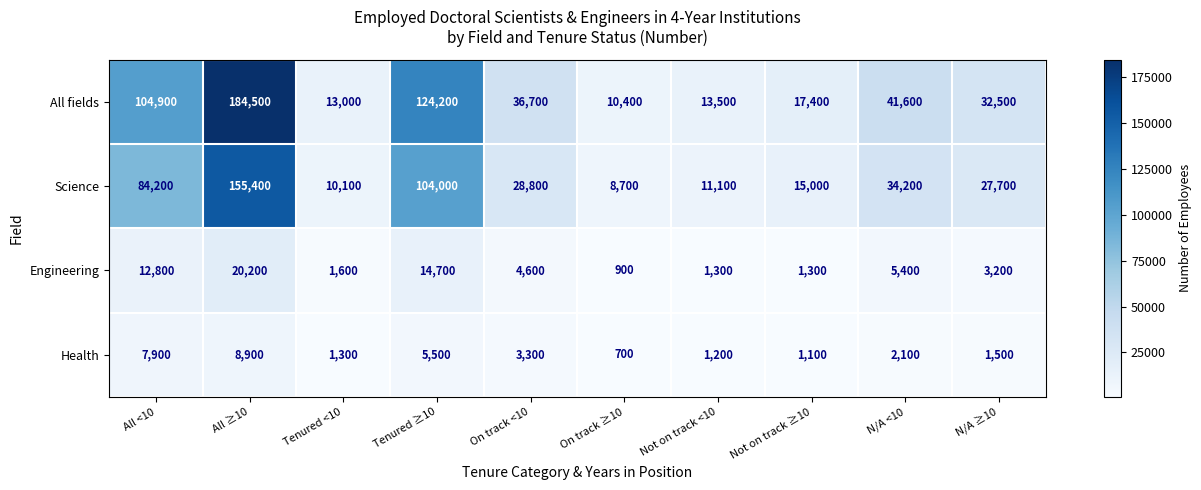

Where is Science nearest to the value 82050?

All <10